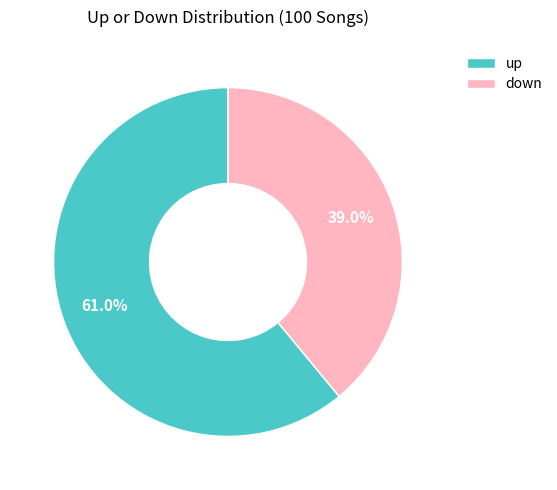

To the nearest percent, what is the difference between the largest and smallest slice percentages?

22%